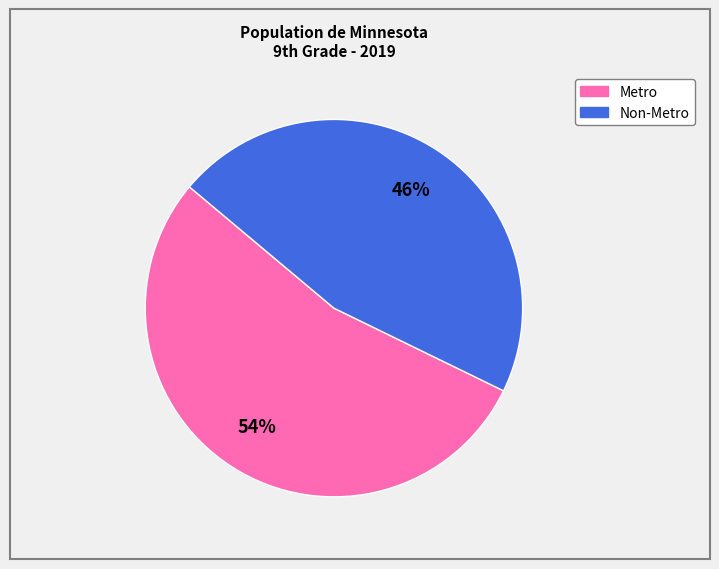

Rank the categories by value from lowest to highest.

Non-Metro, Metro